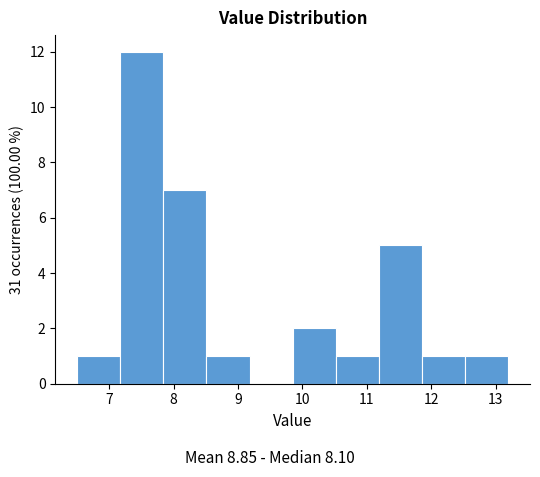

Which range on the x-axis has the tallest bar?

7.17 to 7.84